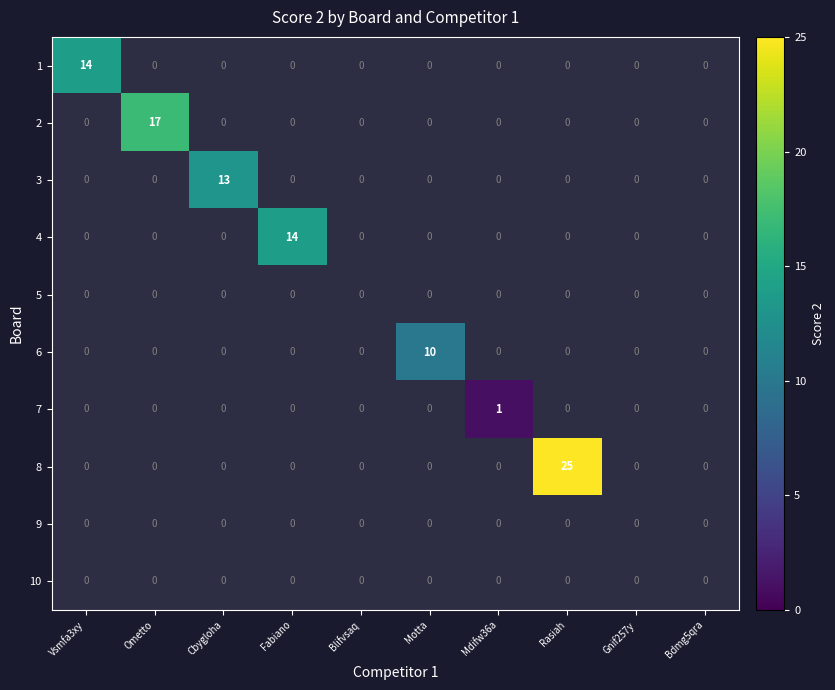

What is the greatest value displayed?

25.0